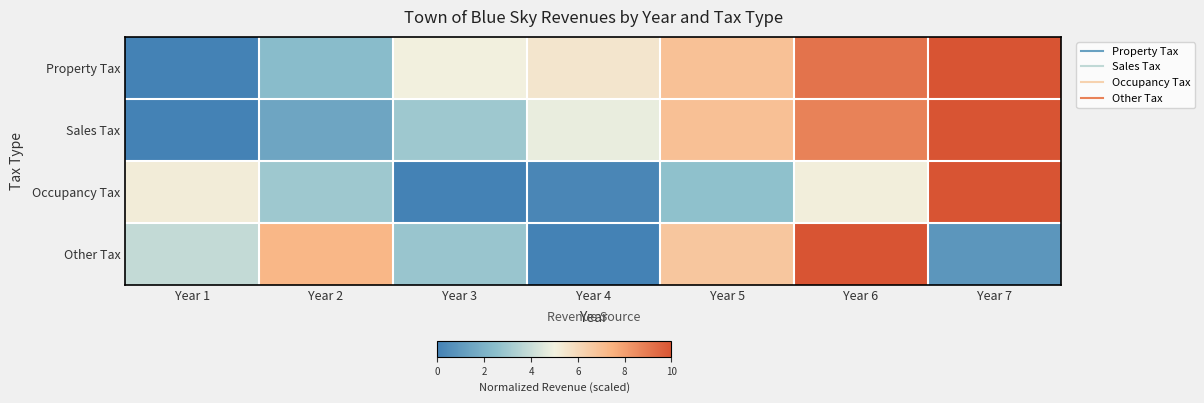

Which series has the largest total across all categories?

Property Tax